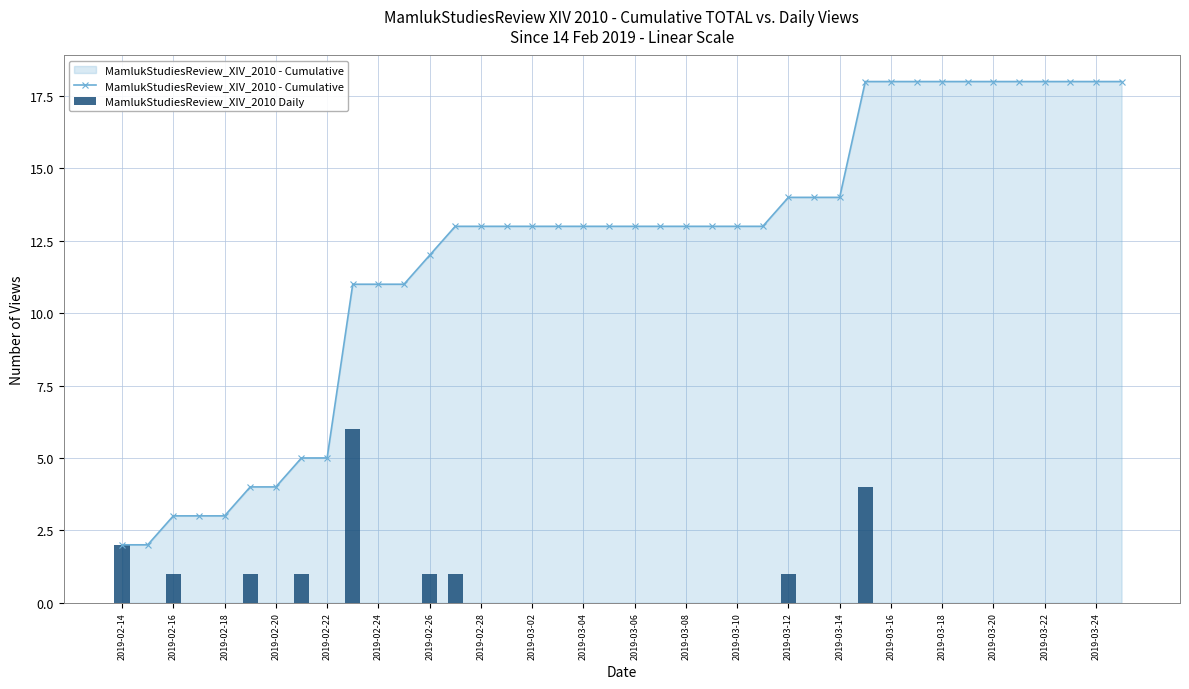

At how many categories does at least one series exceed 0?

40